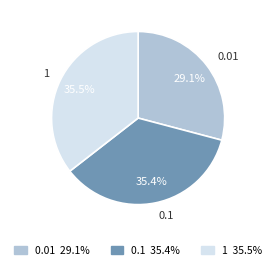

Is there any slice that represents more than half of the pie?

No